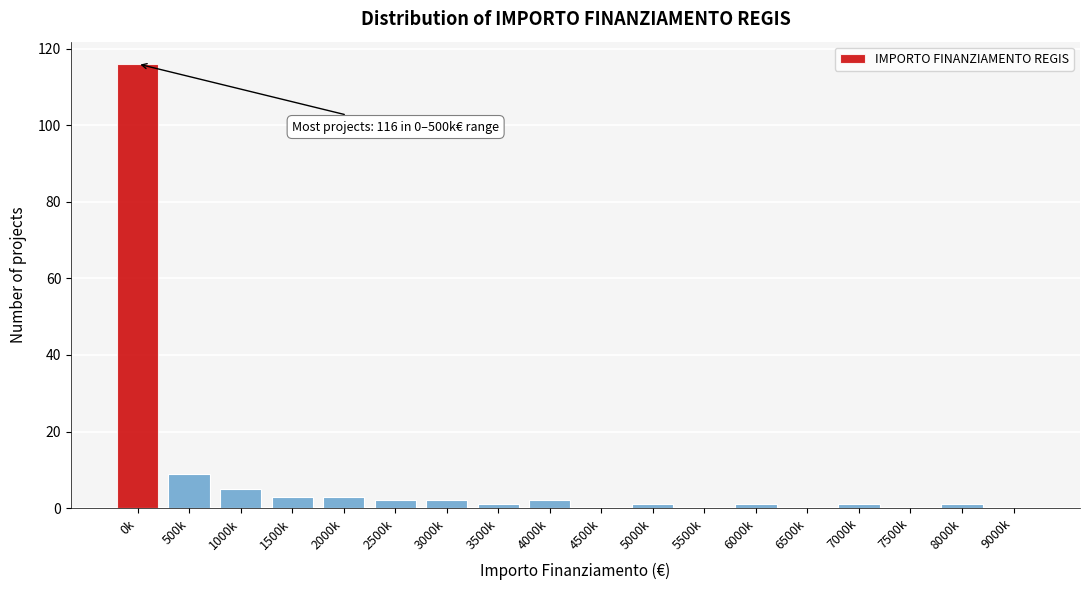

Reading left to right, what are all the values shown in this chart?

0k=116	500k=9	1000k=5	1500k=3	2000k=3	2500k=2	3000k=2	3500k=1	4000k=2	4500k=0	5000k=1	5500k=0	6000k=1	6500k=0	7000k=1	7500k=0	8000k=1	9000k=0